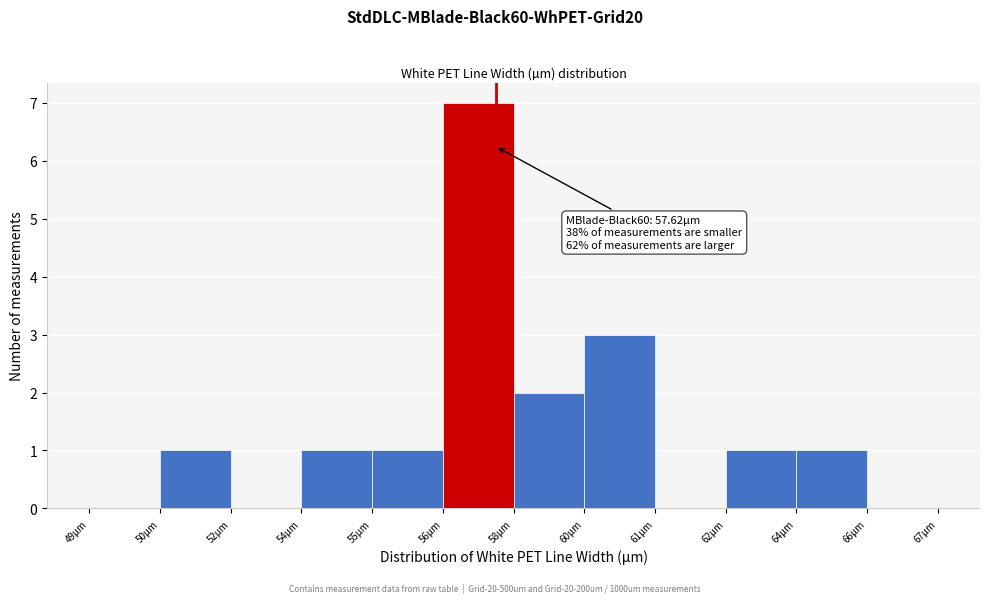

Reading left to right, what are all the values shown in this chart?

49µm=0	50µm=1	52µm=0	54µm=1	55µm=1	56µm=7	58µm=2	60µm=3	61µm=0	62µm=1	64µm=1	66µm=0